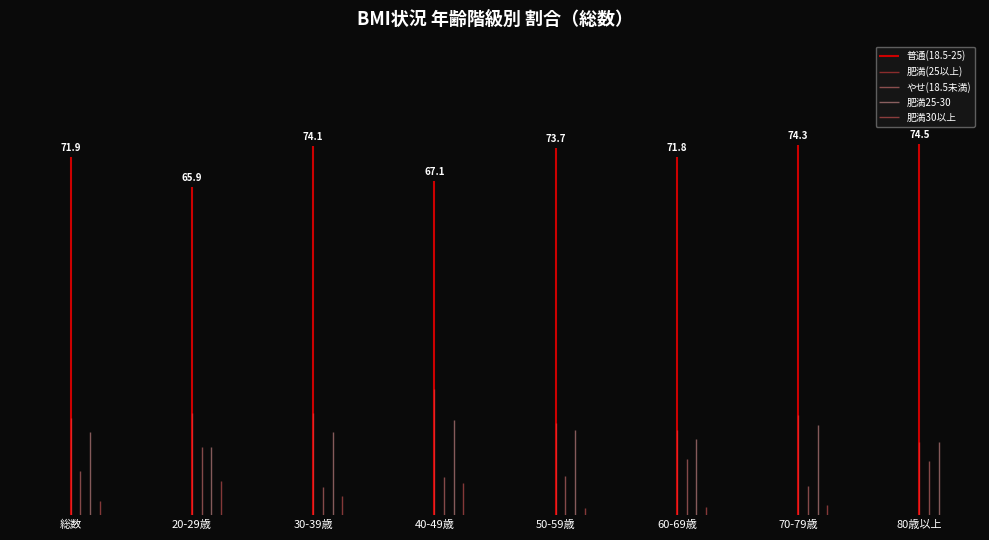

Between 40-49歳 and 60-69歳, which series saw the biggest shift?

肥満(25以上)